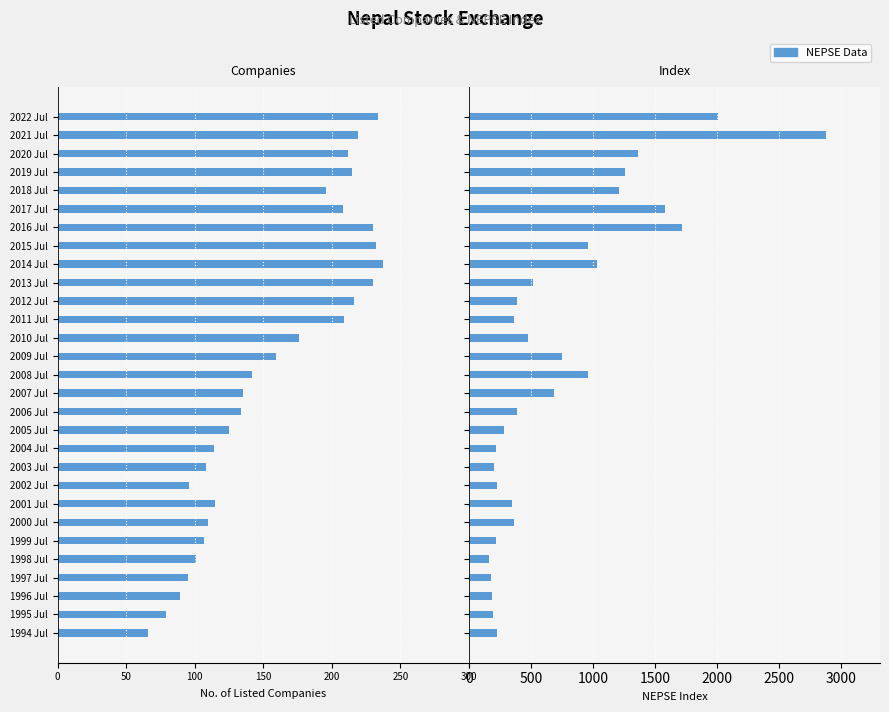

How many groups of bars are there?

29